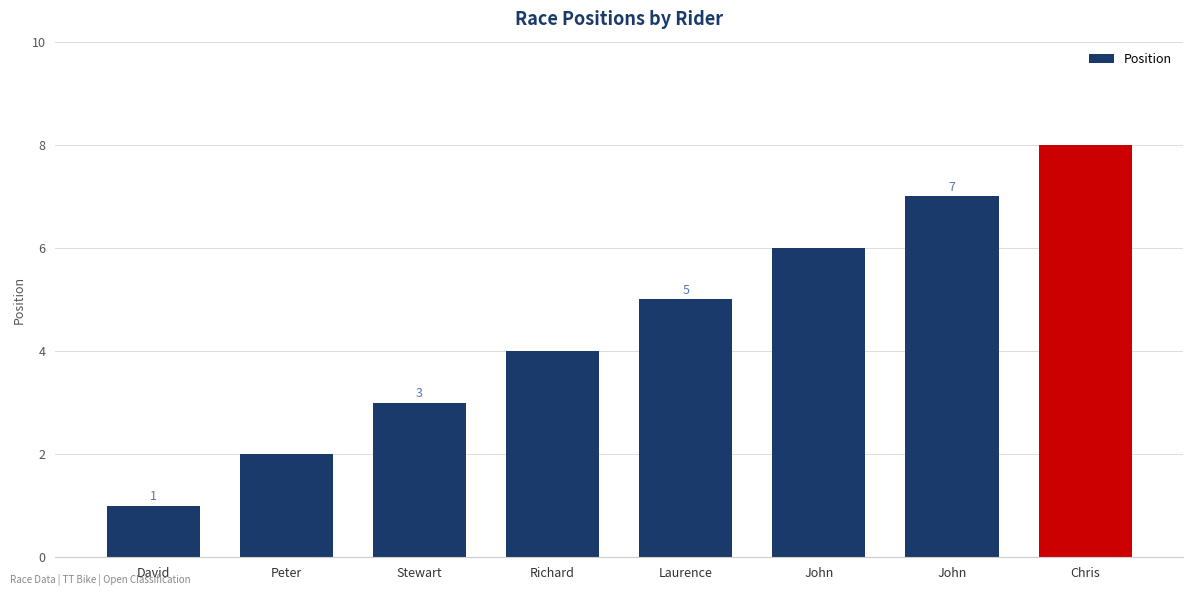

What is the sum of all values?

36